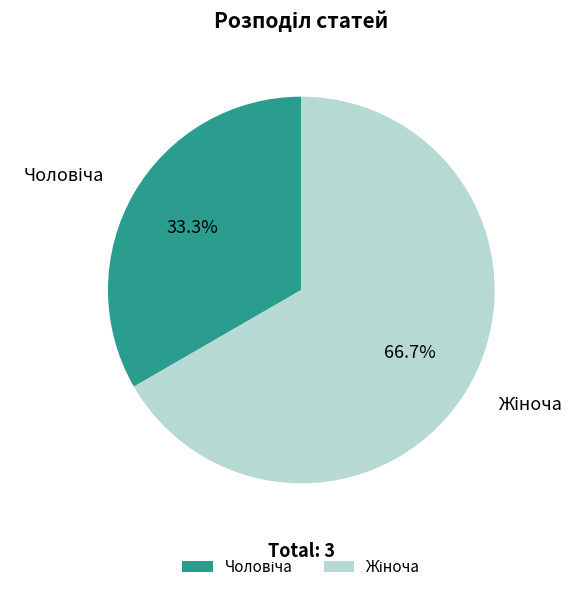

Count the number of slices in the pie.

2